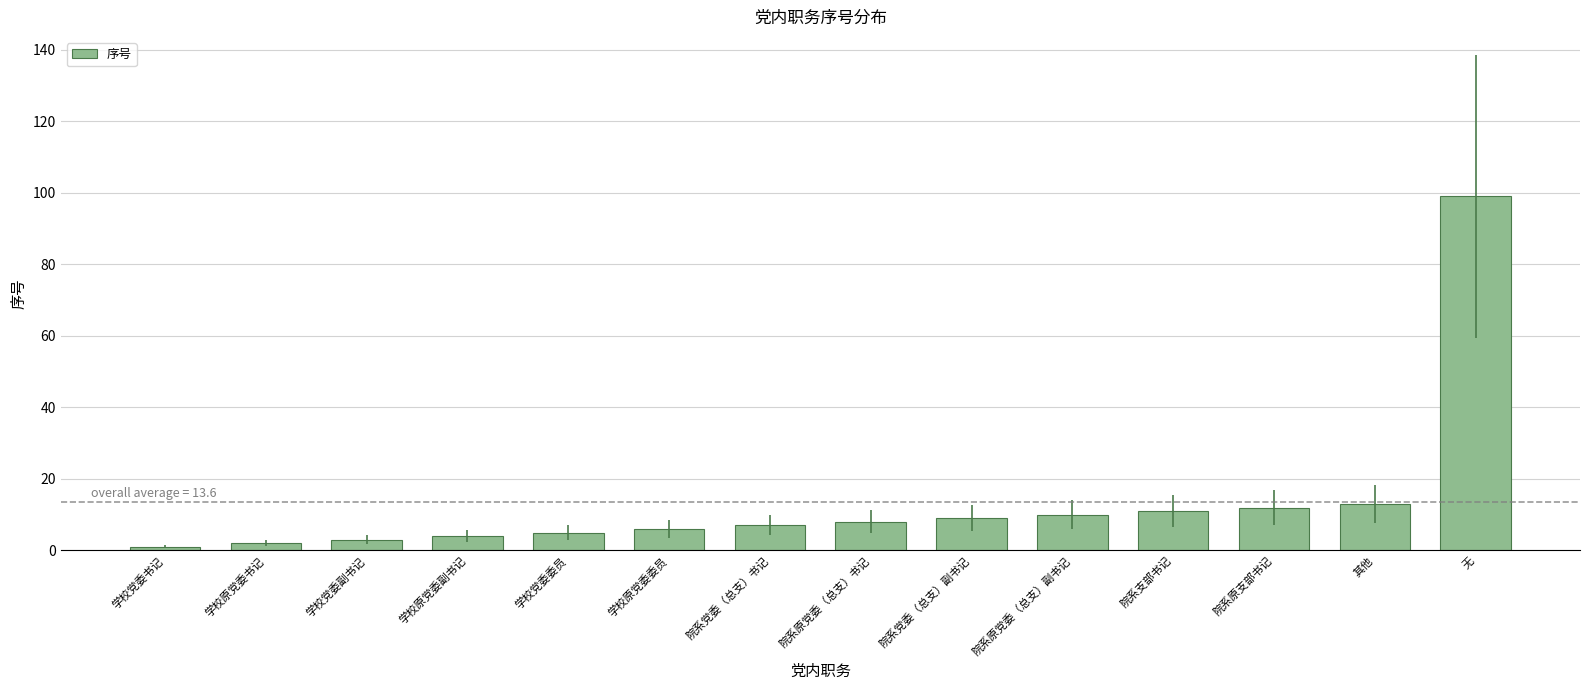

Which category has the highest value across all series?

无